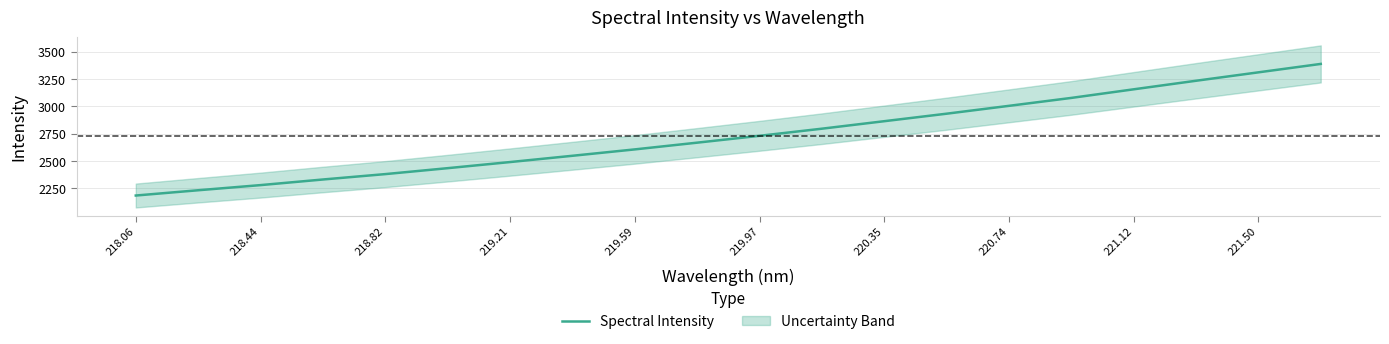

What is the lowest value of the Spectral Intensity series?

2185.6